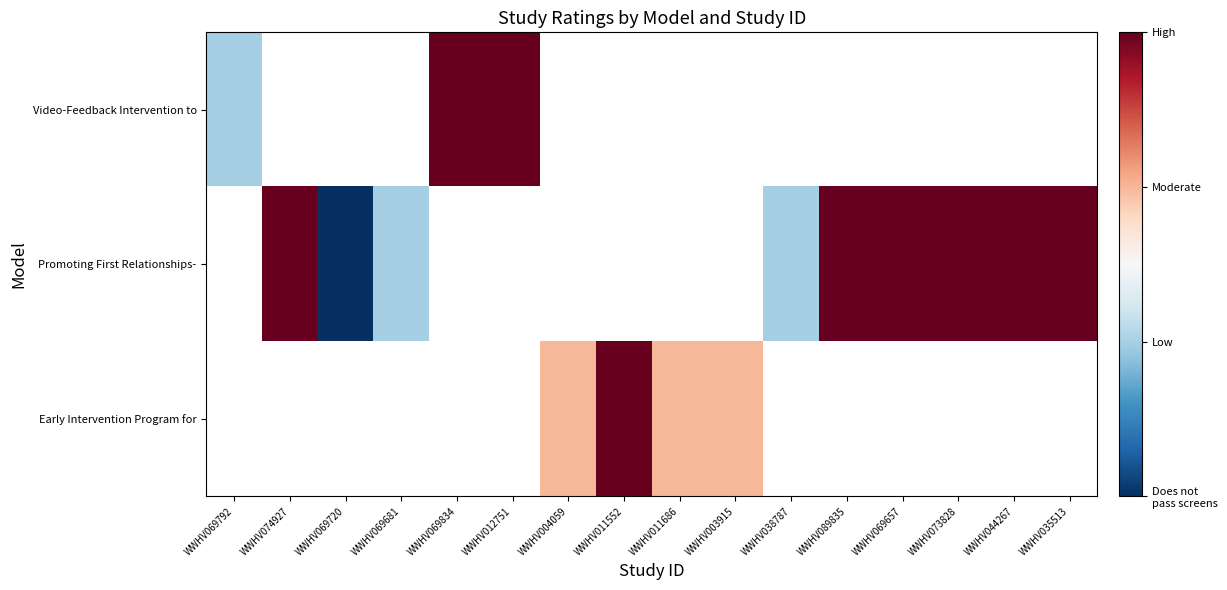

The value of Promoting First Relationships- at WWHV069681 is 2.9. True or false?

False